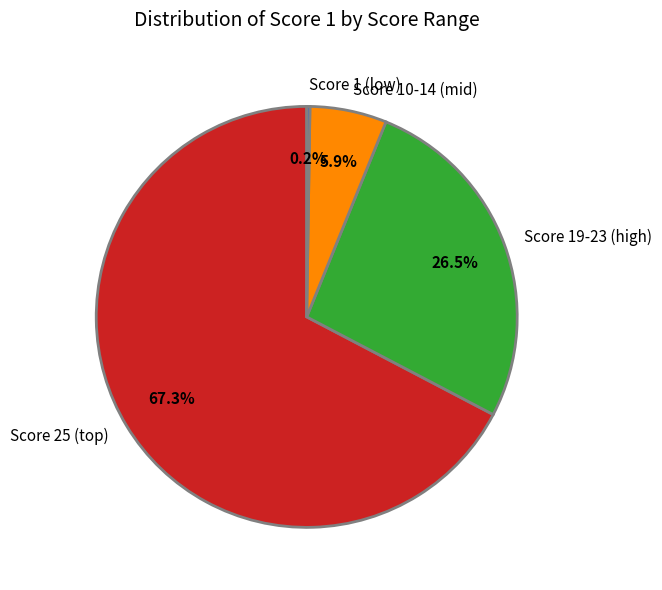

Does any single category account for the majority?

Yes